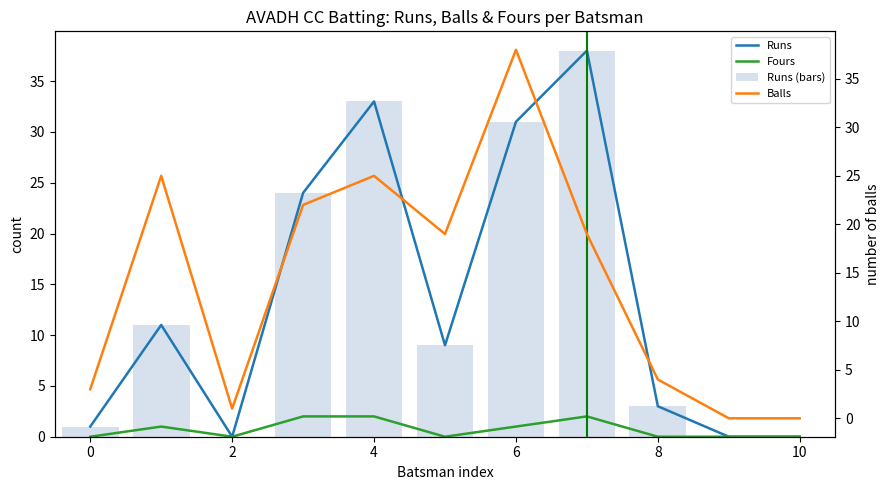

Which has a higher value, 8 or 2?

8